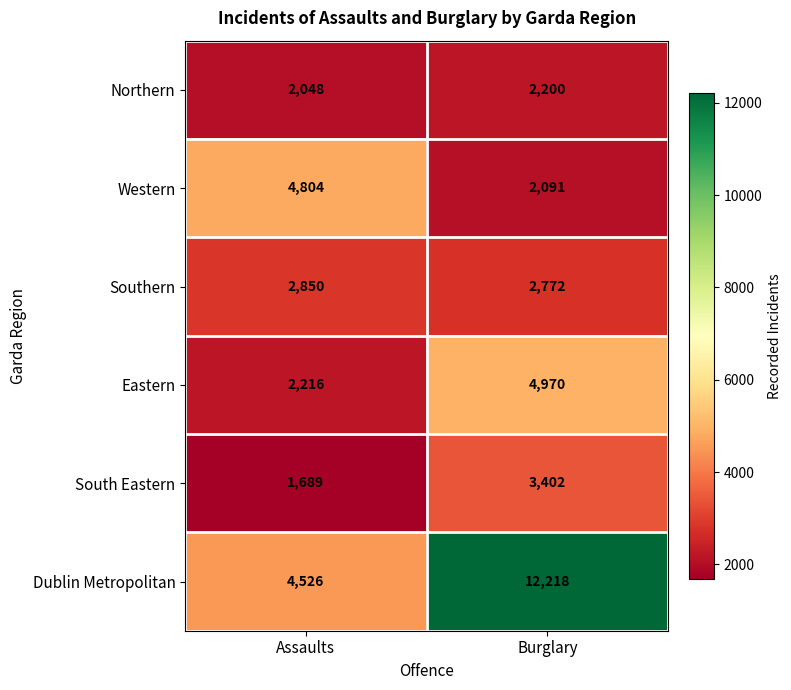

Which series has the largest range (max minus min)?

Dublin Metropolitan